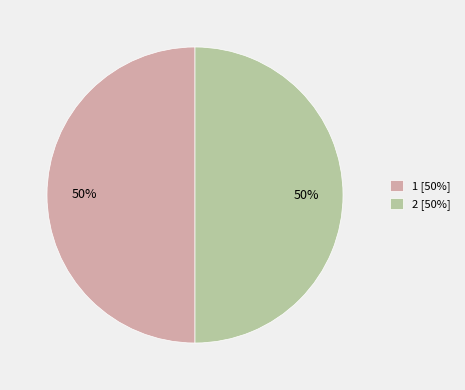

Count the number of slices in the pie.

2